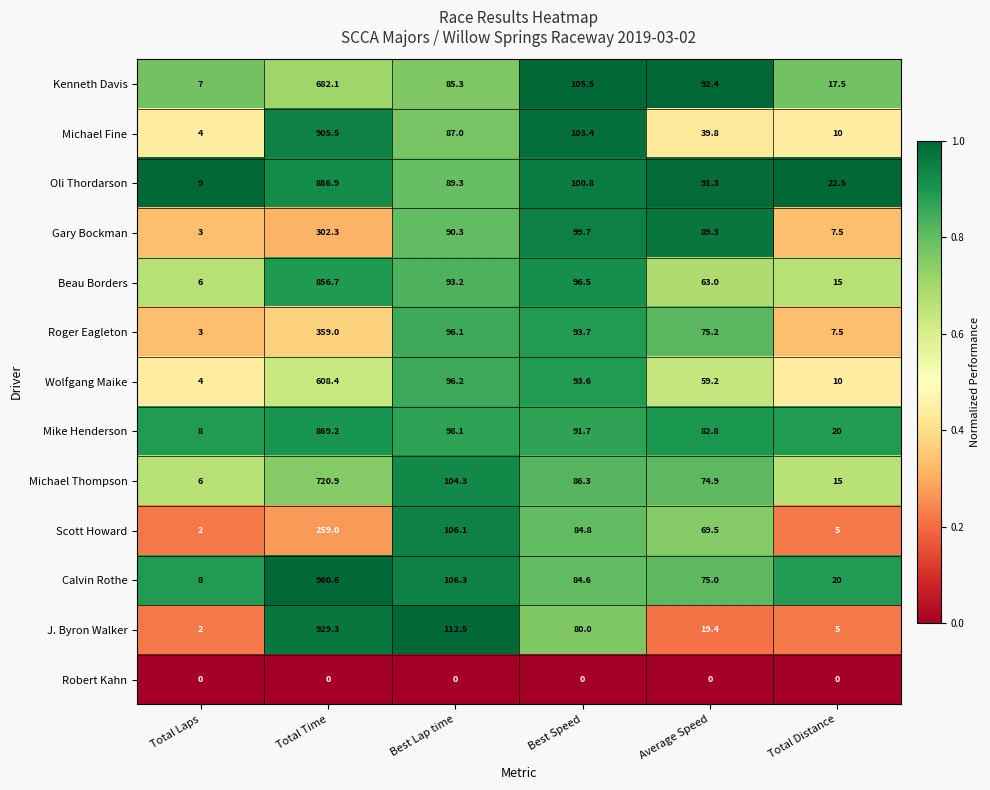

Is it true that Calvin Rothe equals 52.0 at Best Lap time?

False